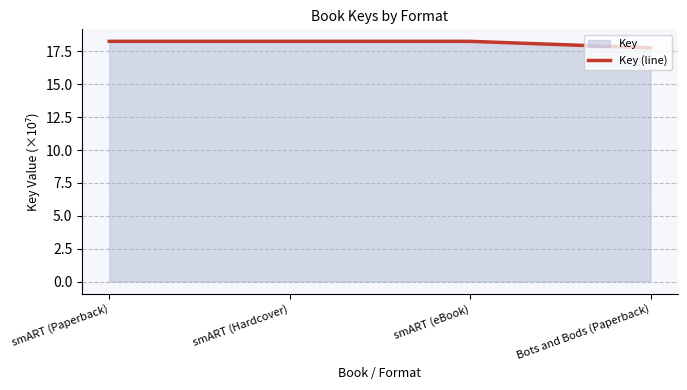

At which label does the data first exceed 18?

smART (Paperback)